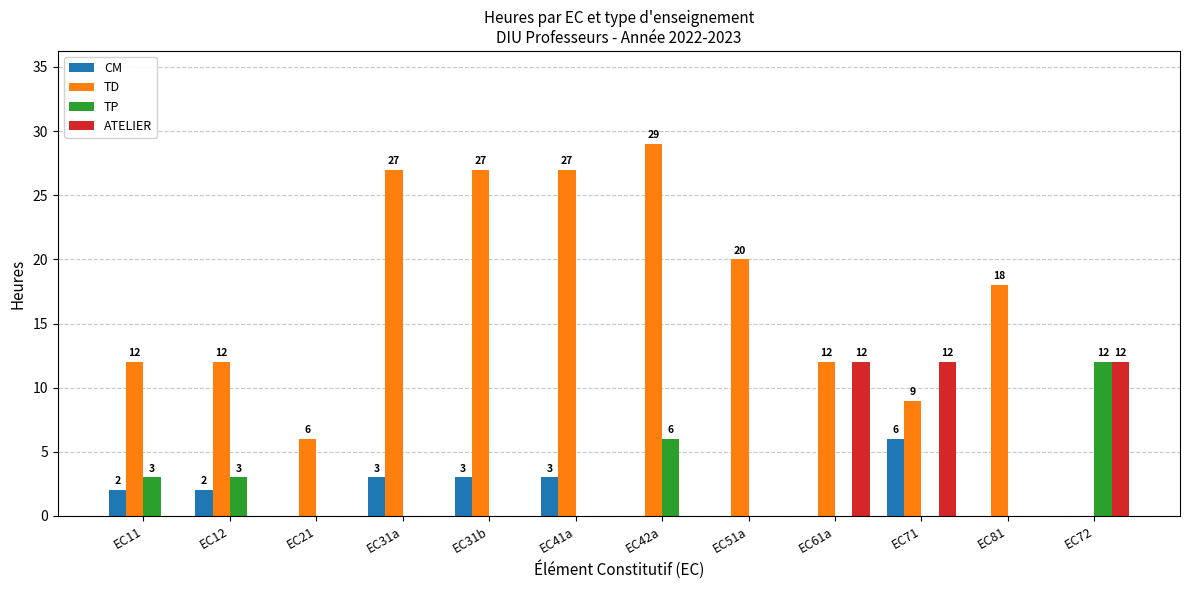

Between EC31b and EC72, which series saw the biggest shift?

TD